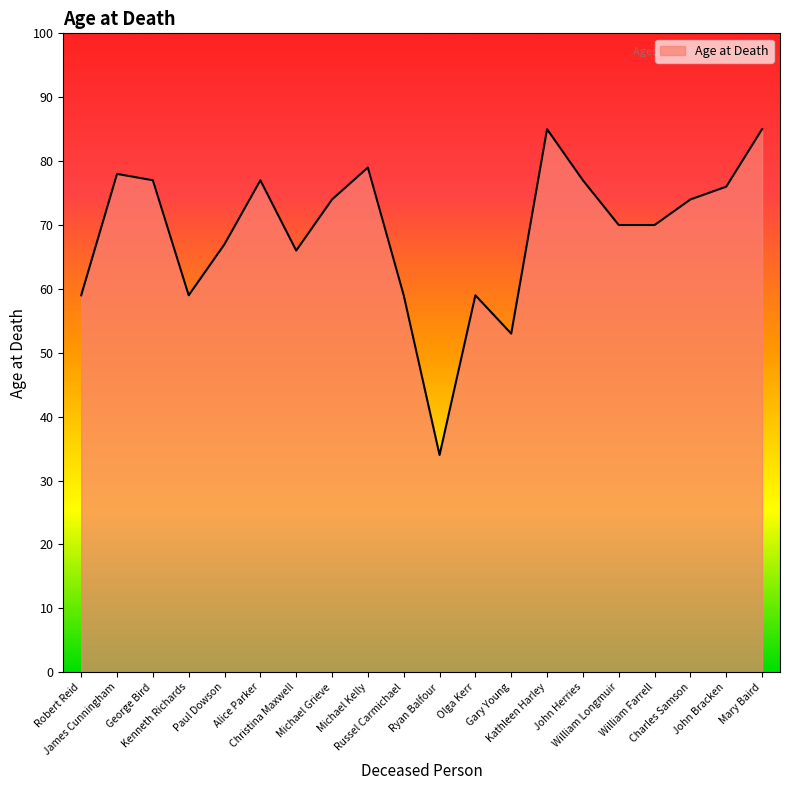

True or false: there are more than 1 points higher than both neighbors.

True